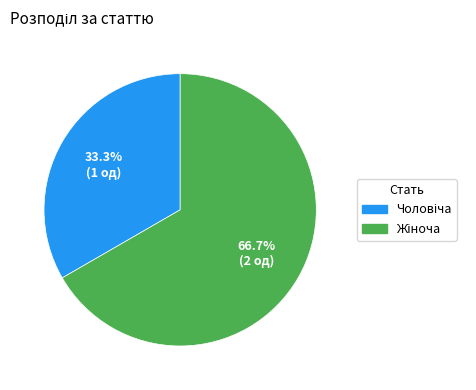

Does any single category account for the majority?

Yes